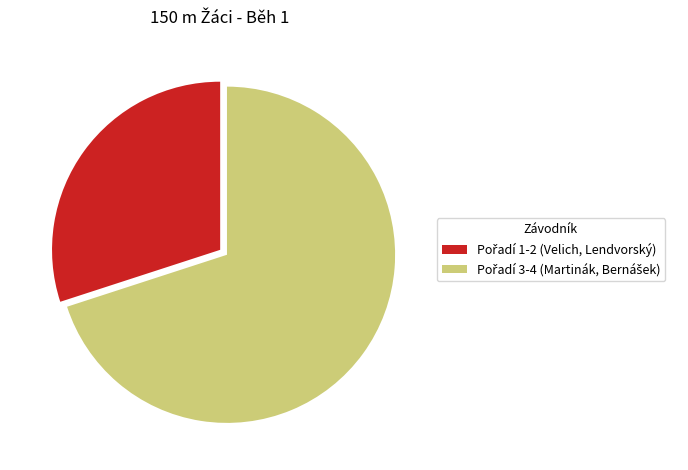

Is there a majority slice in this chart?

Yes